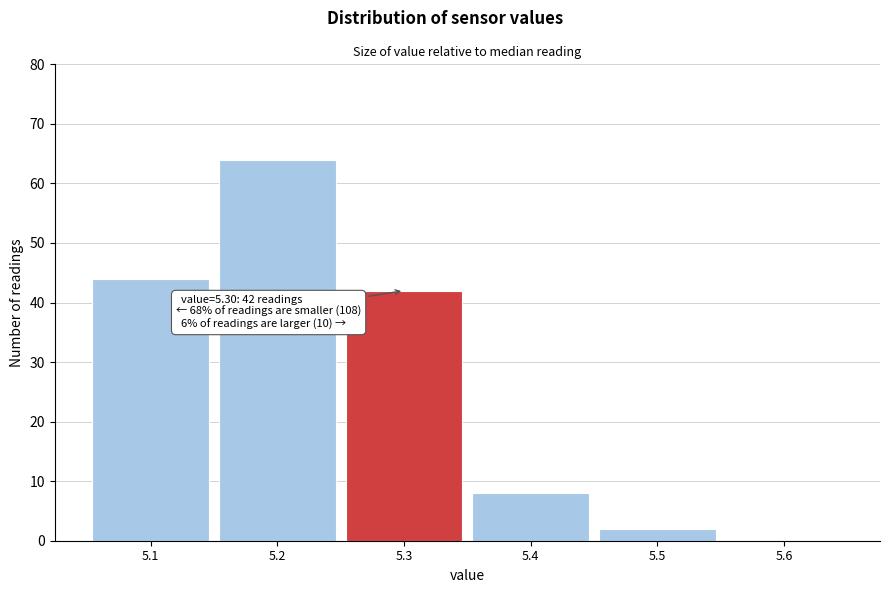

Over which range of the x-axis is the bar tallest?

5.15 to 5.25